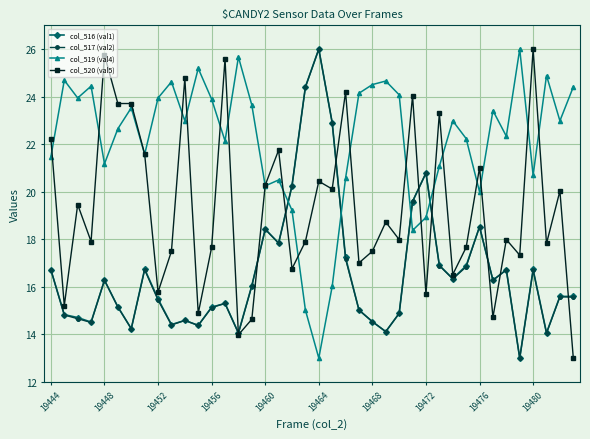

What is the minimum value shown in the chart?

13.0